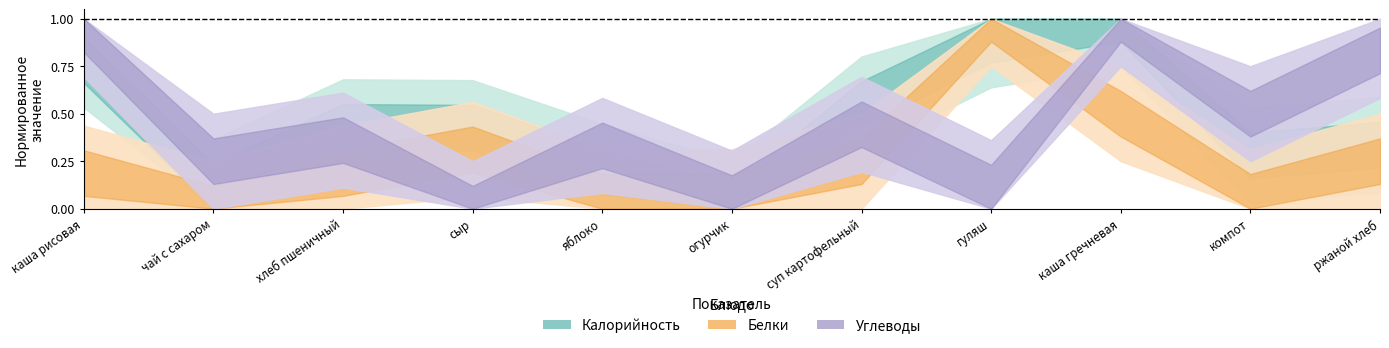

Count the number of categories in the chart.

11